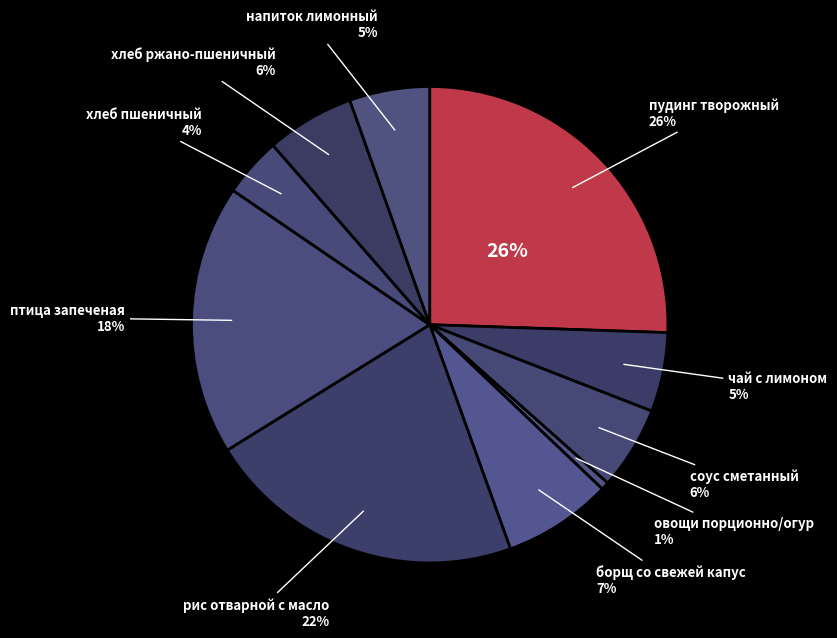

Count the number of slices in the pie.

10